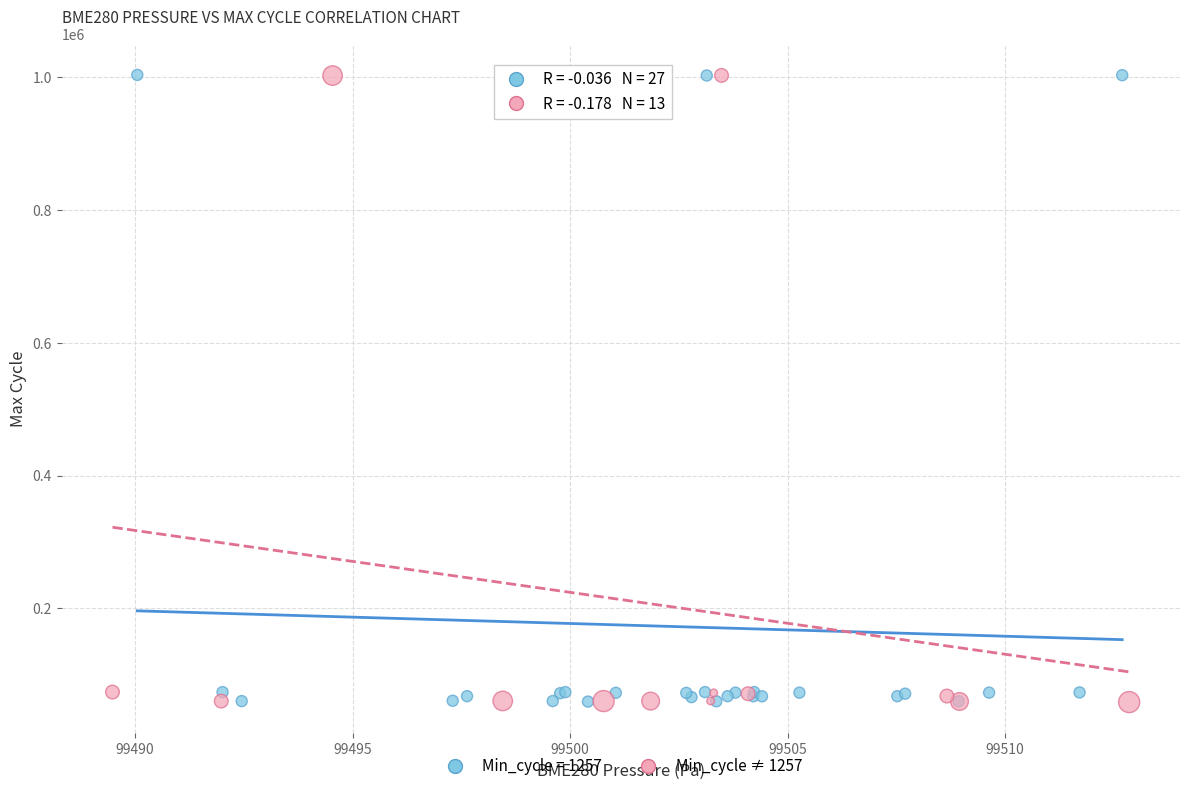

What are all the series names shown in the legend?

Min_cycle = 1257, Min_cycle ≠ 1257